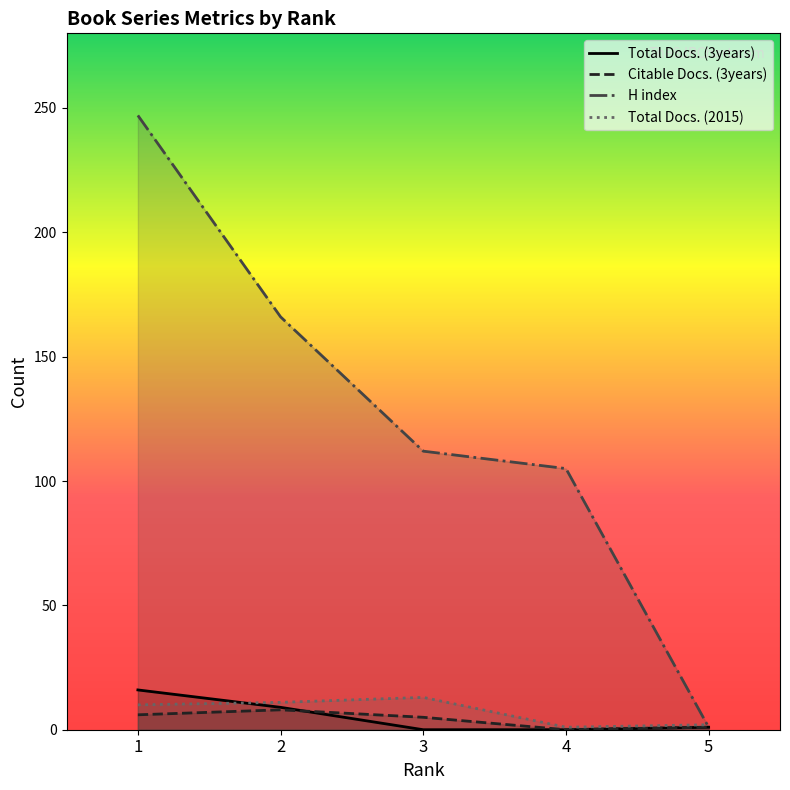

True or false: H index and Total Docs. (3years) cross at least once.

False